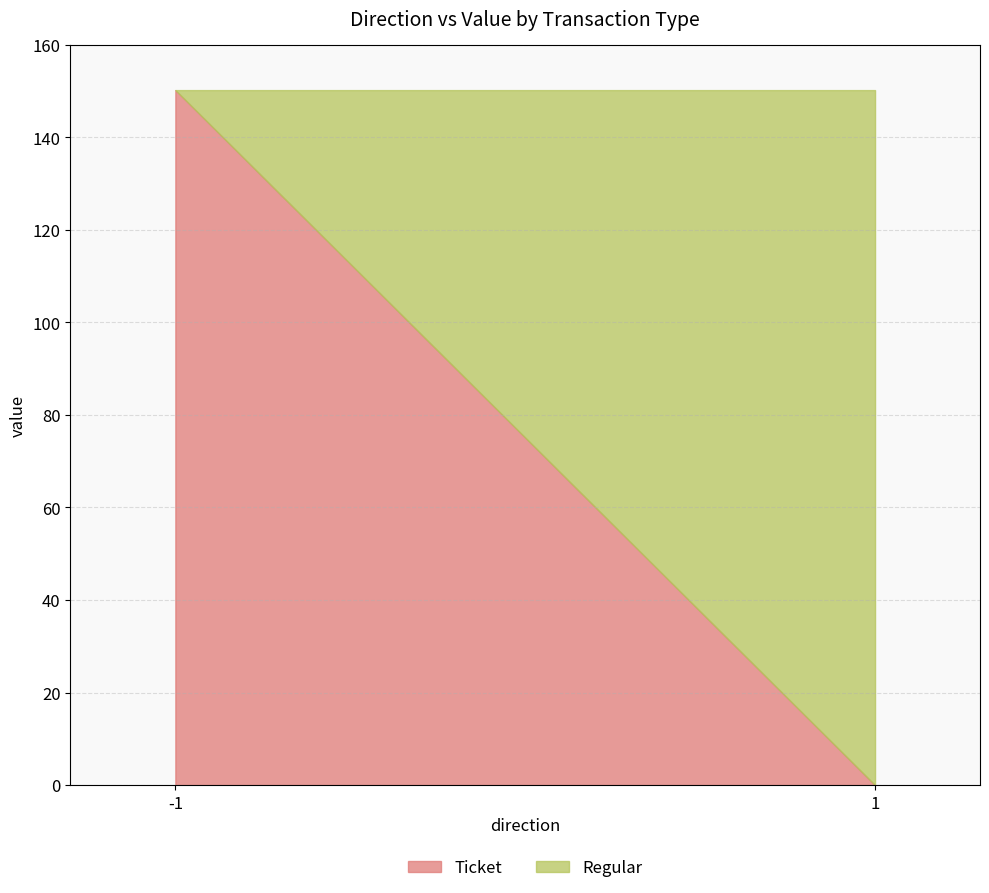

True or false: Ticket has more than 2 interior local peaks.

False